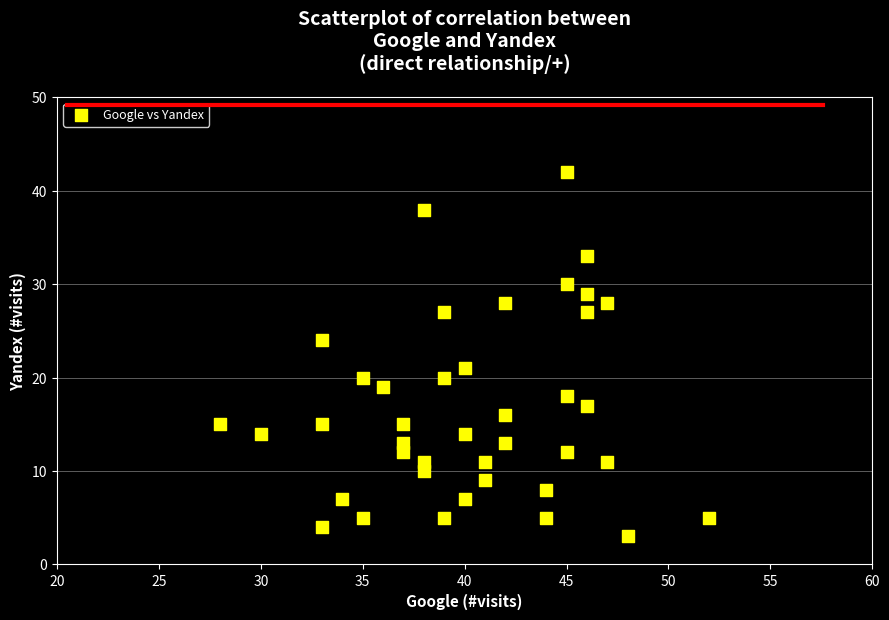

What is the range of Y values (max minus min)?

39